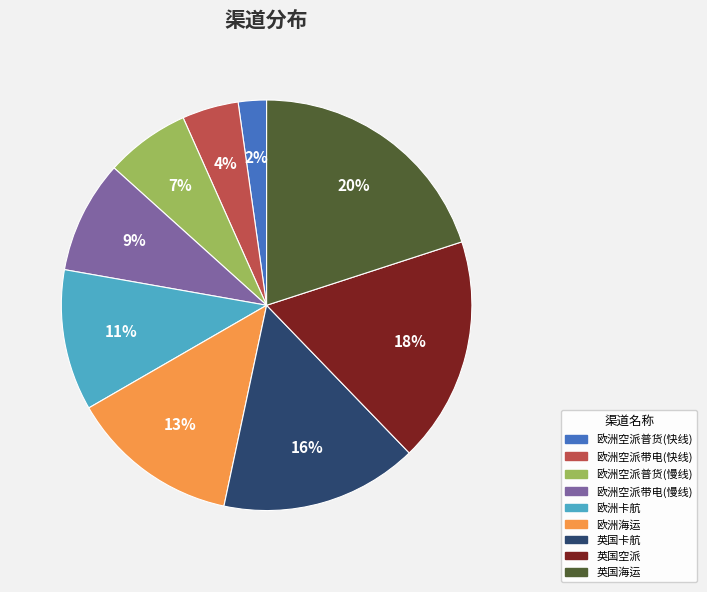

Which has a higher value, 欧洲空派带电(快线) or 英国卡航?

英国卡航